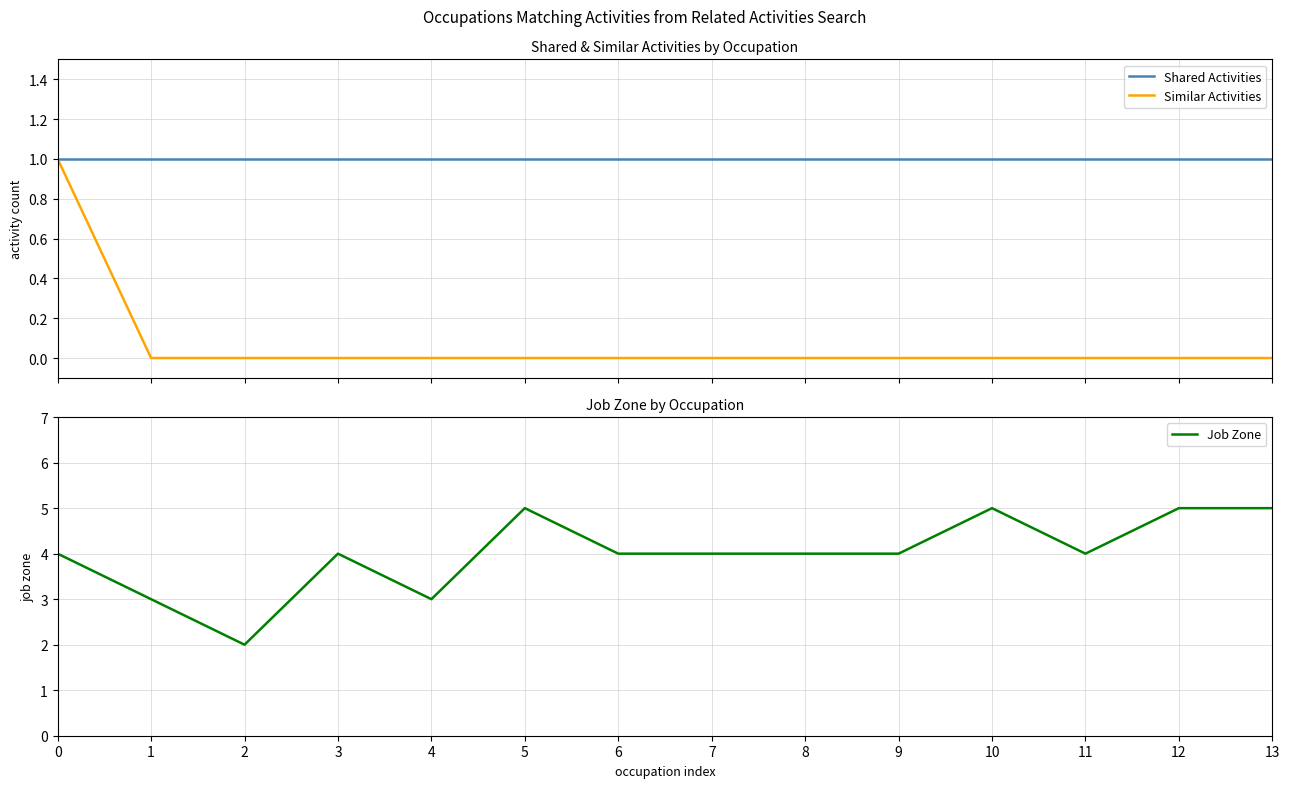

Read the Job Zone value at 0.

4